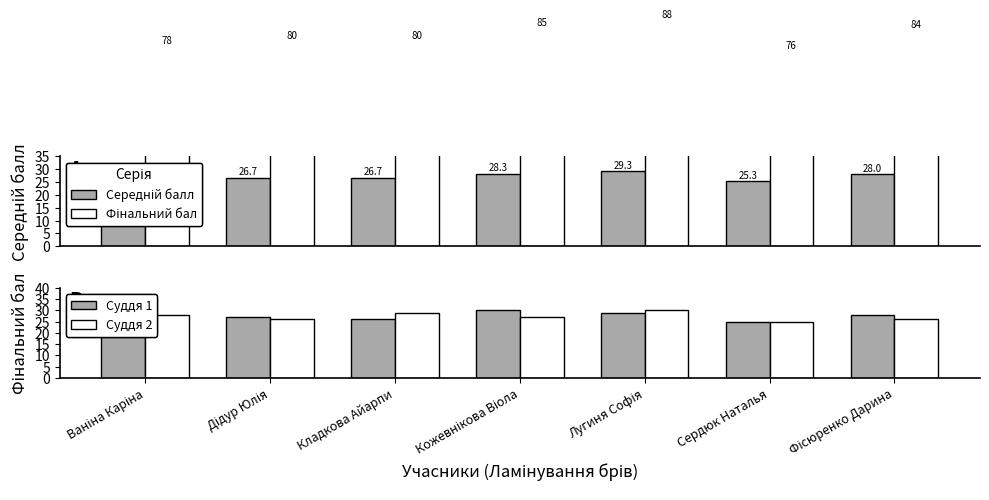

Does the chart contain stacked bars?

No